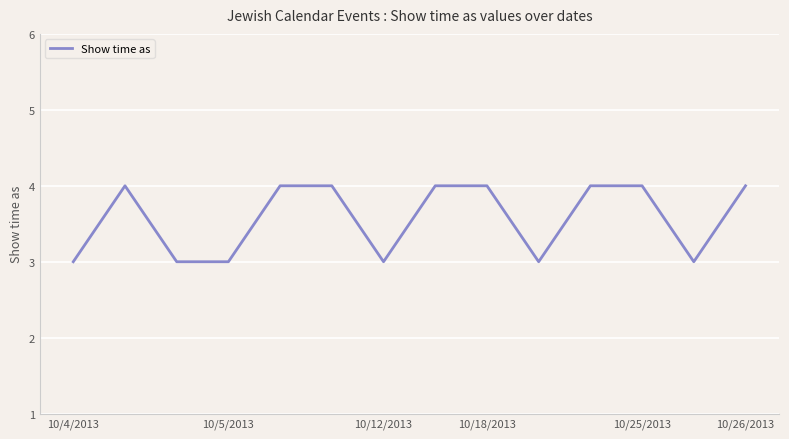

What is the smallest value displayed?

3